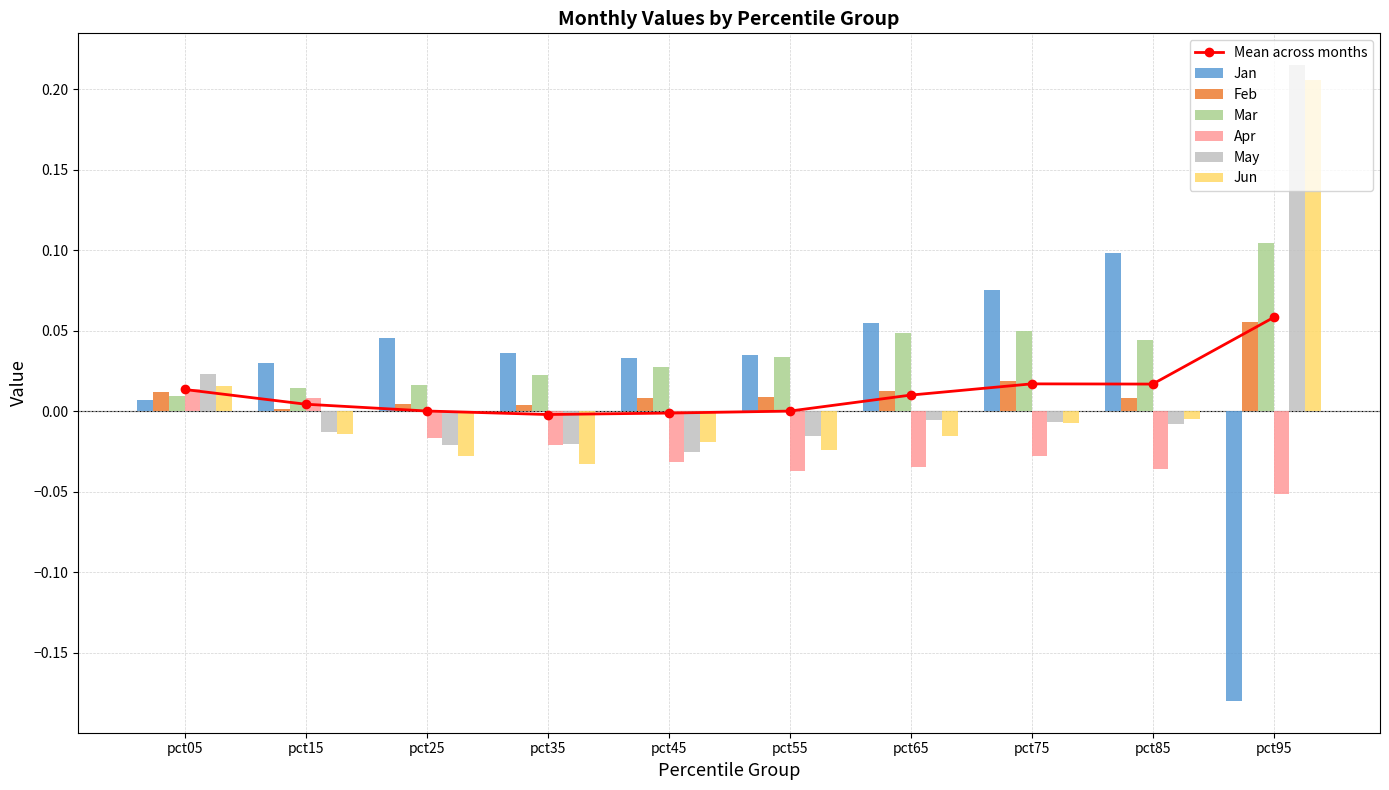

List the labels in order of Jan value, largest first.

pct85, pct75, pct65, pct25, pct35, pct55, pct45, pct15, pct05, pct95